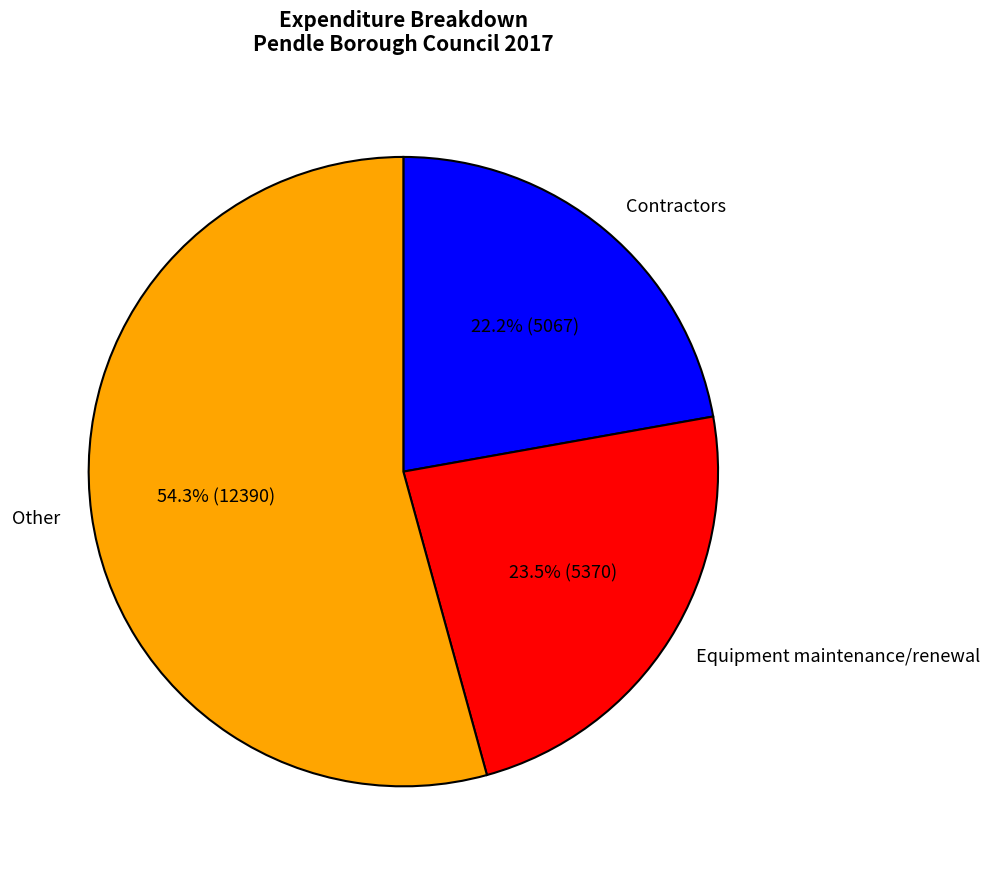

Does Other represent more than half of the total?

Yes